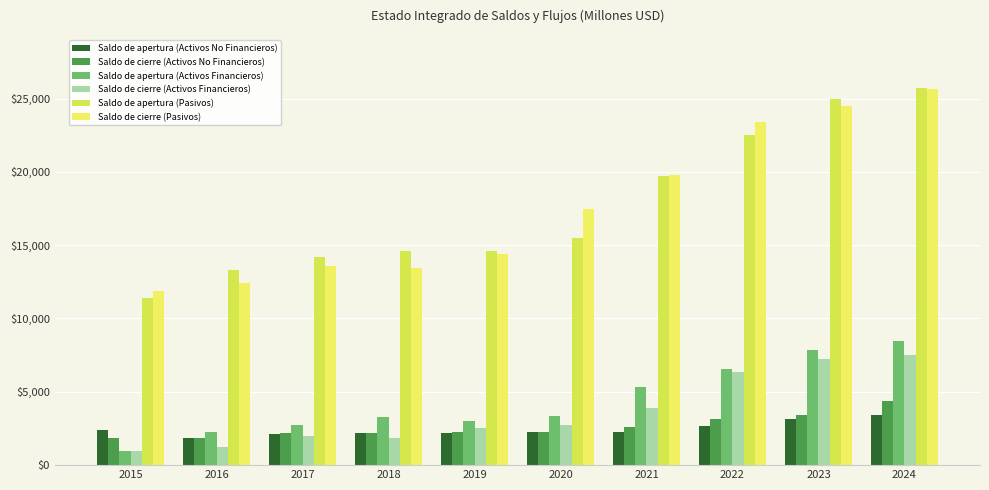

Are the bars horizontal?

No